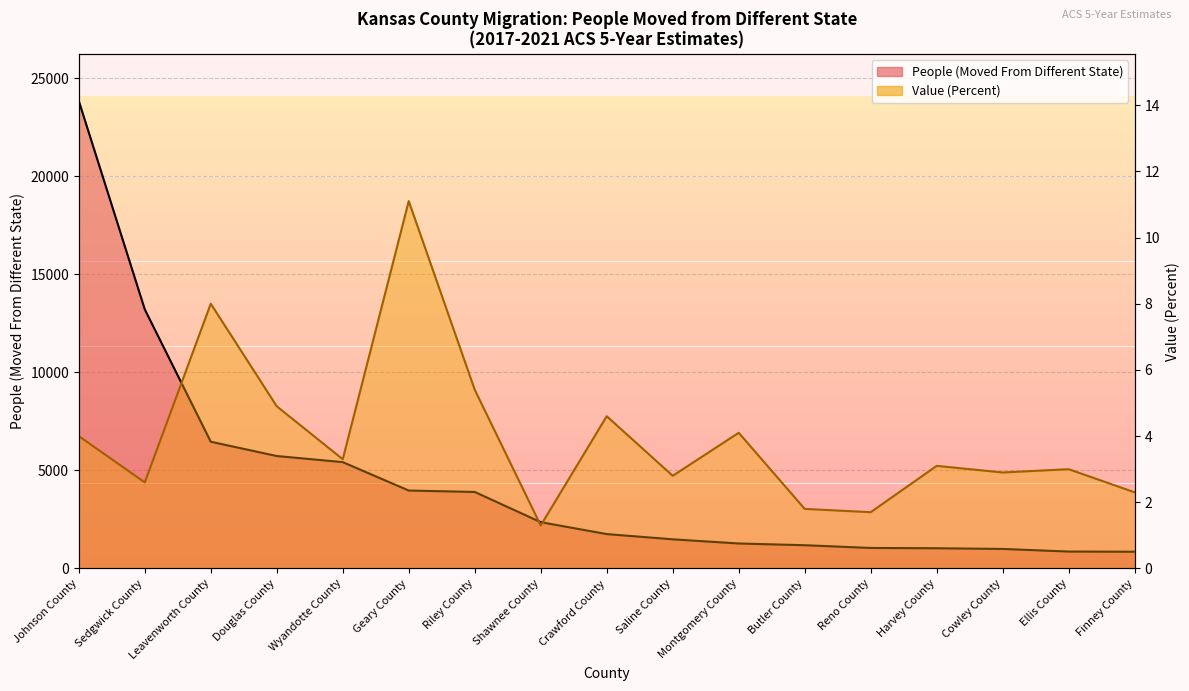

Where does the People (Moved From Different State) series first go above 1754?

Johnson County